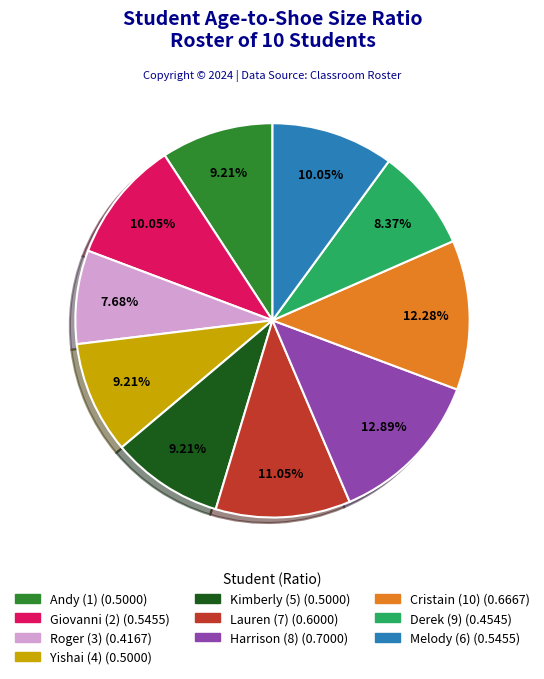

Combined, do Lauren (7) and Derek (9) account for over 50%?

No